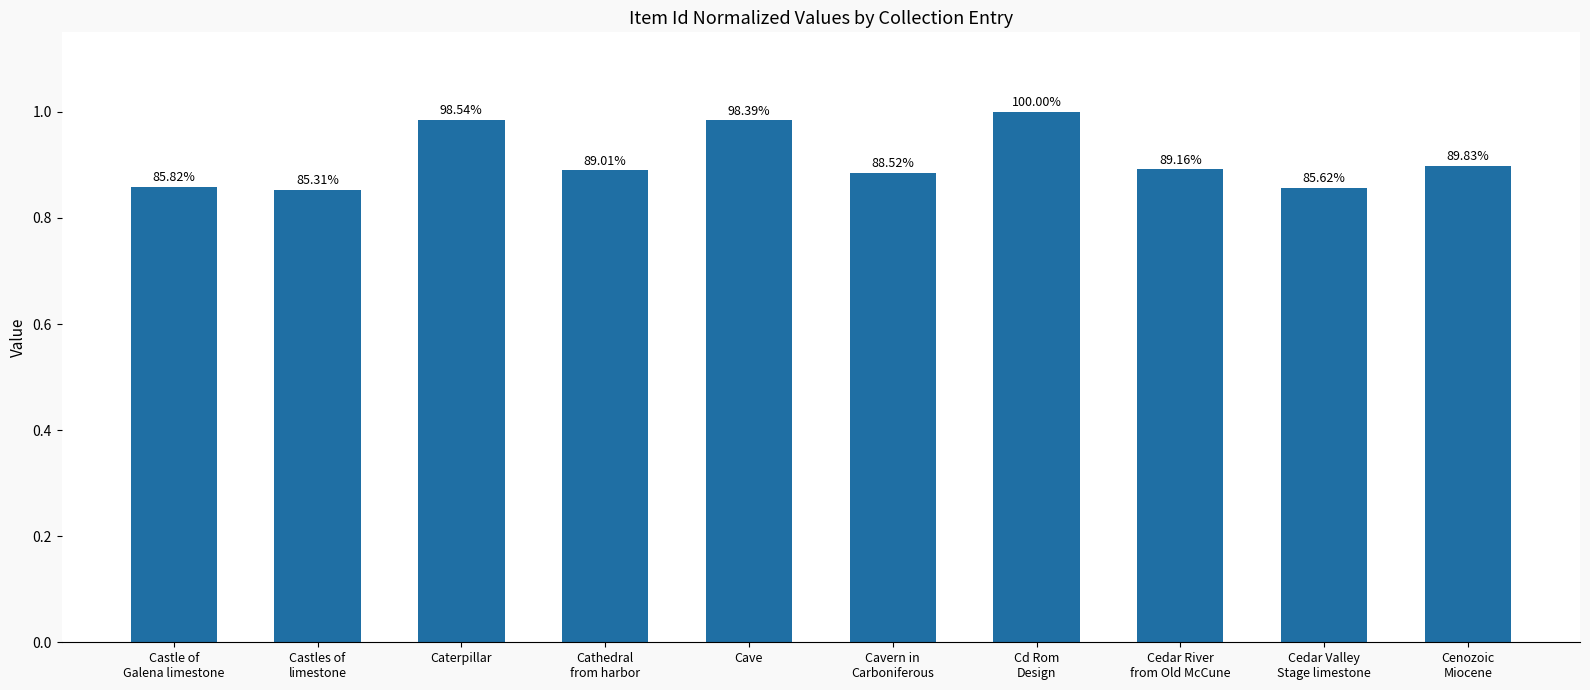

Does the chart contain any negative values?

No